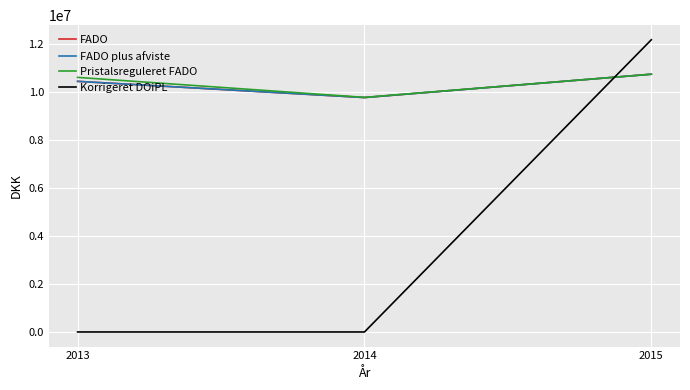

What is the sum of all Pristalsreguleret FADO values?

31175450.6